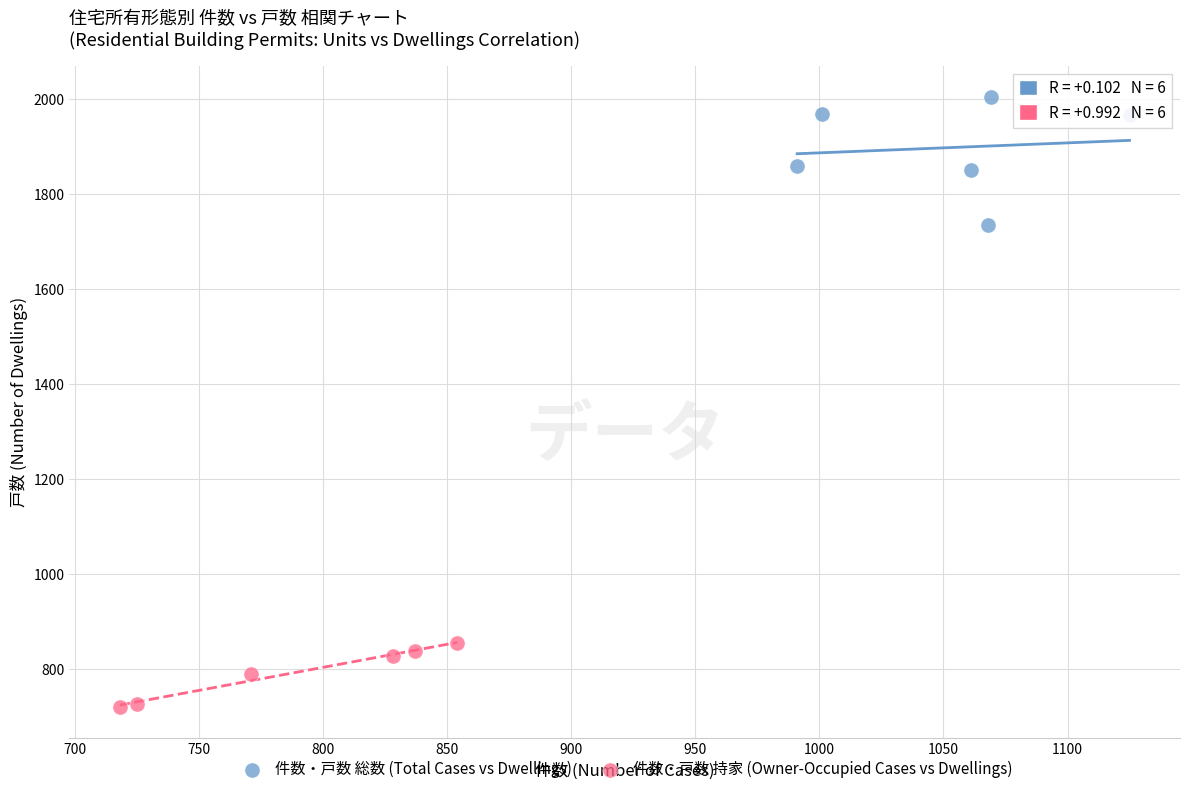

Which series has the largest Y range (max minus min)?

件数・戸数 総数 (Total Cases vs Dwellings)